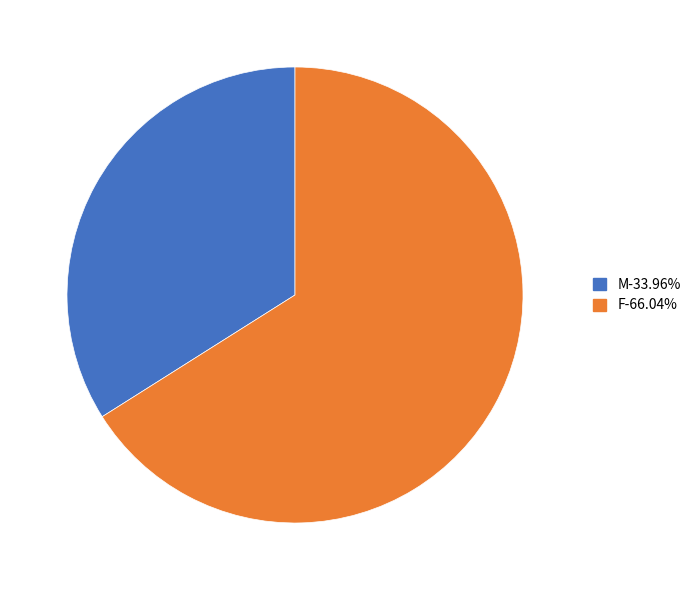

Does M account for over 50% of the chart?

No